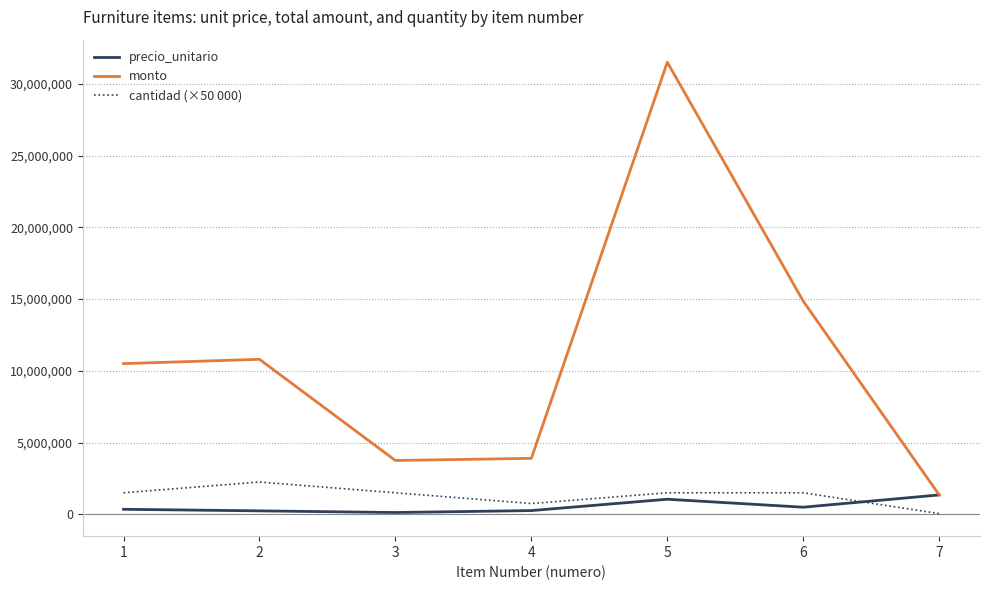

What is the maximum value shown in the chart?

31500000